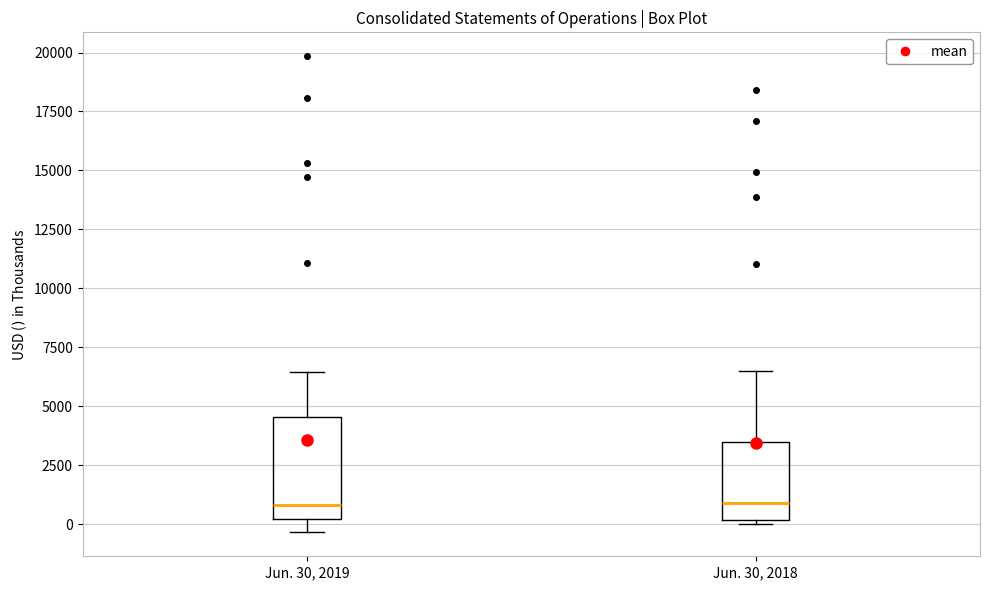

Reading left to right, transcribe this box plot: for each box, give where its median line is, the range the box spans, and where its two whiskers end, as read against the y-axis. The values are not printed on the chart, so give them approximately, as read against the axis.

Jun. 30, 2019: median 1000, box 0 to 4500, whiskers -500 to 6500
Jun. 30, 2018: median 1000, box 0 to 3500, whiskers 0 (just below the box's lower edge) to 6500